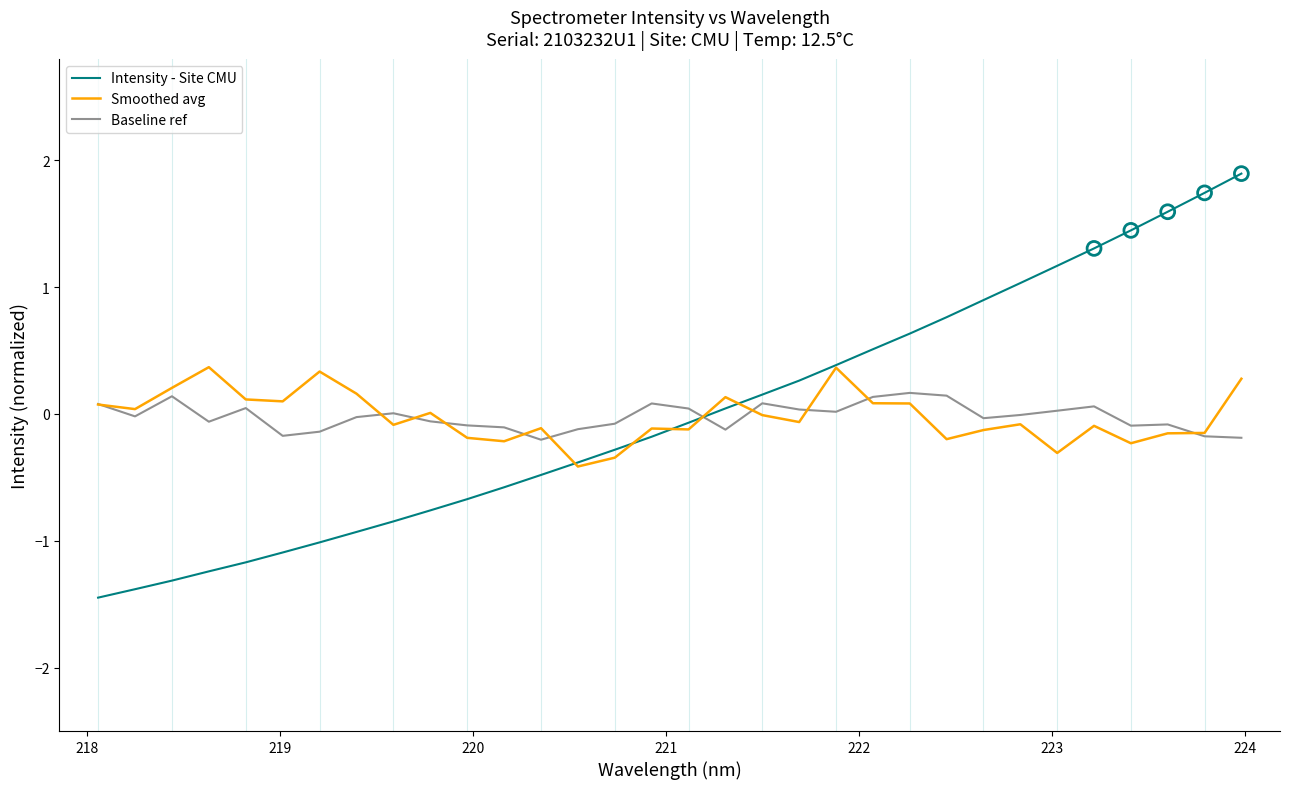

Which series has the largest range (max minus min)?

Intensity - Site CMU